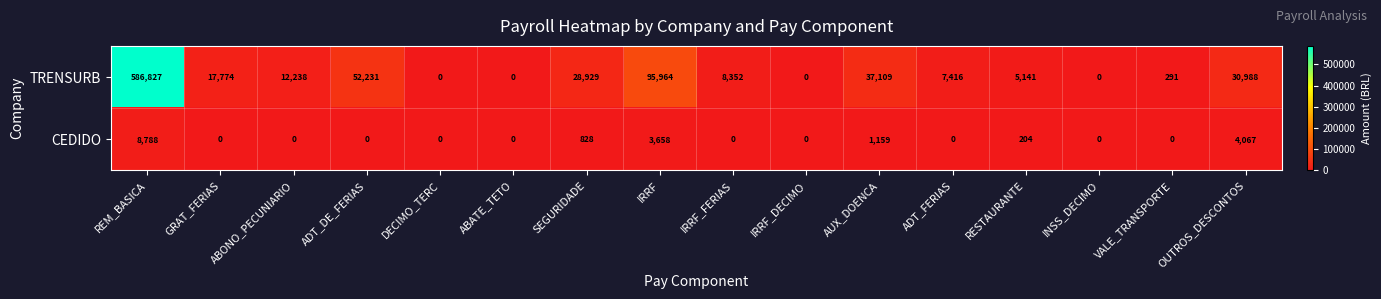

Rank the series by their average value, from lowest to highest.

CEDIDO, TRENSURB